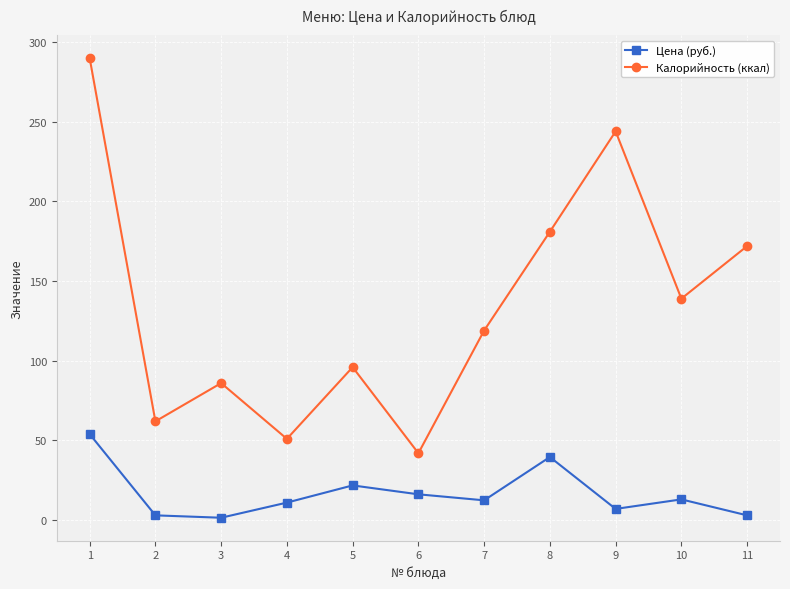

The Калорийность (ккал) series shows 13.4 at 2. True or false?

False